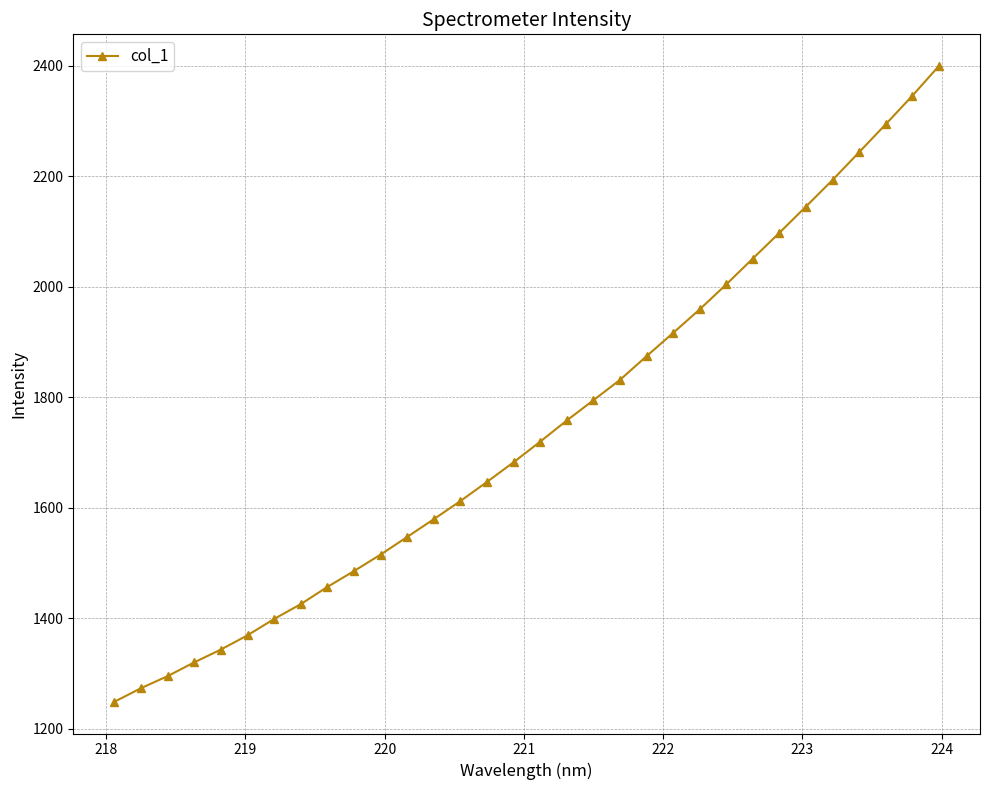

Is this an area chart (filled region under the line)?

No